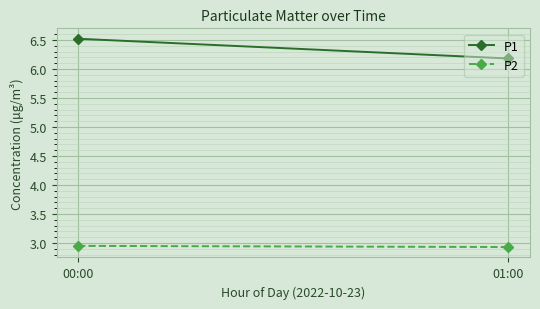

What value does the P2 series have at 00:00?

3.0